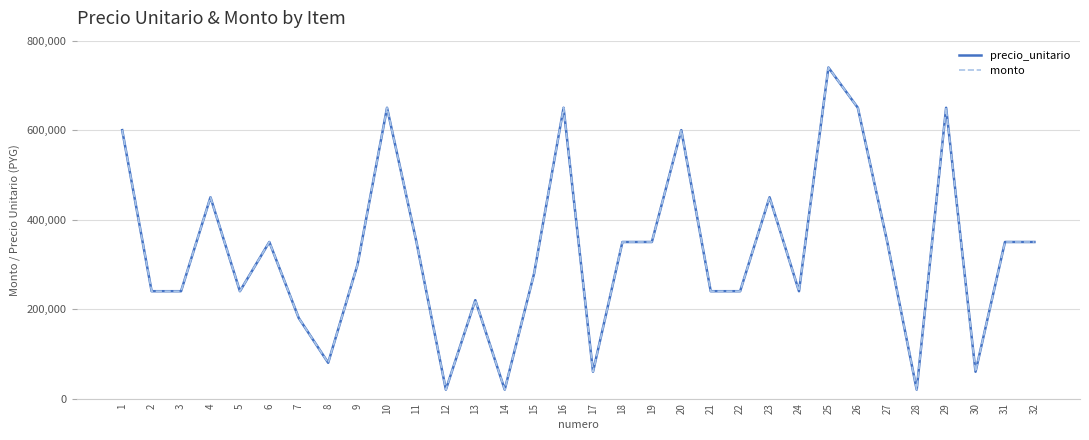

Reading left to right, list all the values displayed in this chart.

precio_unitario: 1=600000	2=240000	3=240000	4=450000	5=240000	6=350000	7=180000	8=80000	9=300000	10=650000	11=350000	12=20000	13=220000	14=20000	15=280000	16=650000	17=60000	18=350000	19=350000	20=600000	21=240000	22=240000	23=450000	24=240000	25=740000	26=650000	27=350000	28=20000	29=650000	30=60000	31=350000	32=350000
monto: 1=600000	2=240000	3=240000	4=450000	5=240000	6=350000	7=180000	8=80000	9=300000	10=650000	11=350000	12=20000	13=220000	14=20000	15=280000	16=650000	17=60000	18=350000	19=350000	20=600000	21=240000	22=240000	23=450000	24=240000	25=740000	26=650000	27=350000	28=20000	29=650000	30=60000	31=350000	32=350000